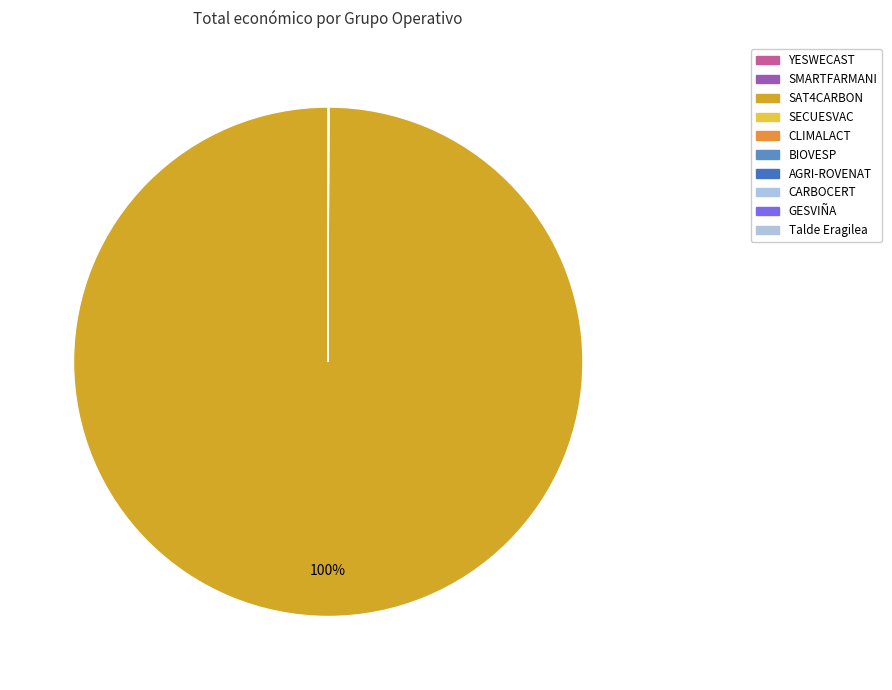

Rank the categories by value from highest to lowest.

SAT4CARBON, GESVIÑA, CARBOCERT, Talde Eragilea, AGRI-ROVENAT, CLIMALACT, YESWECAST, BIOVESP, SMARTFARMANI, SECUESVAC